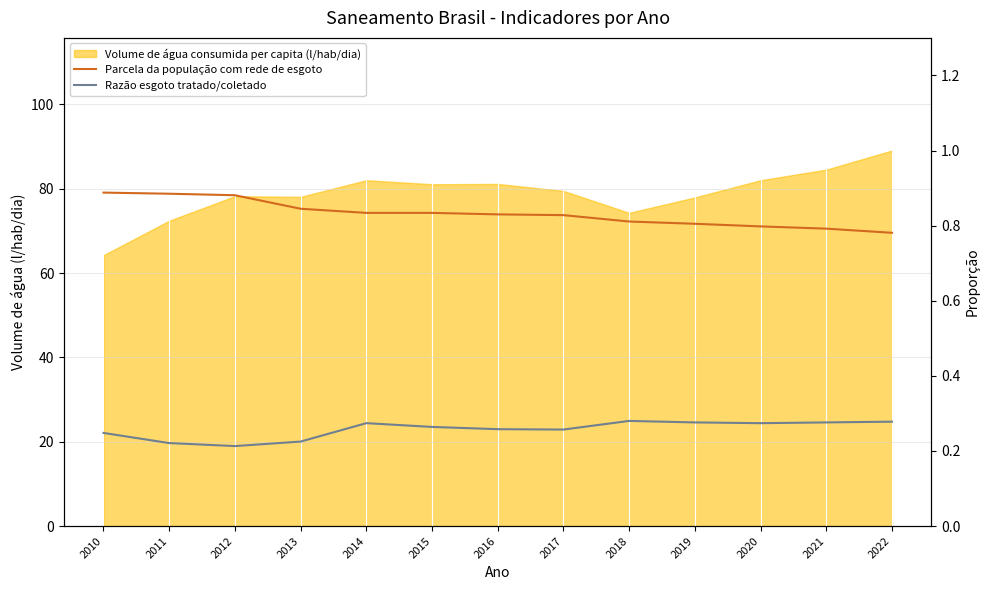

The Razão esgoto tratado/coletado series shows 0.3 at 2018. True or false?

True